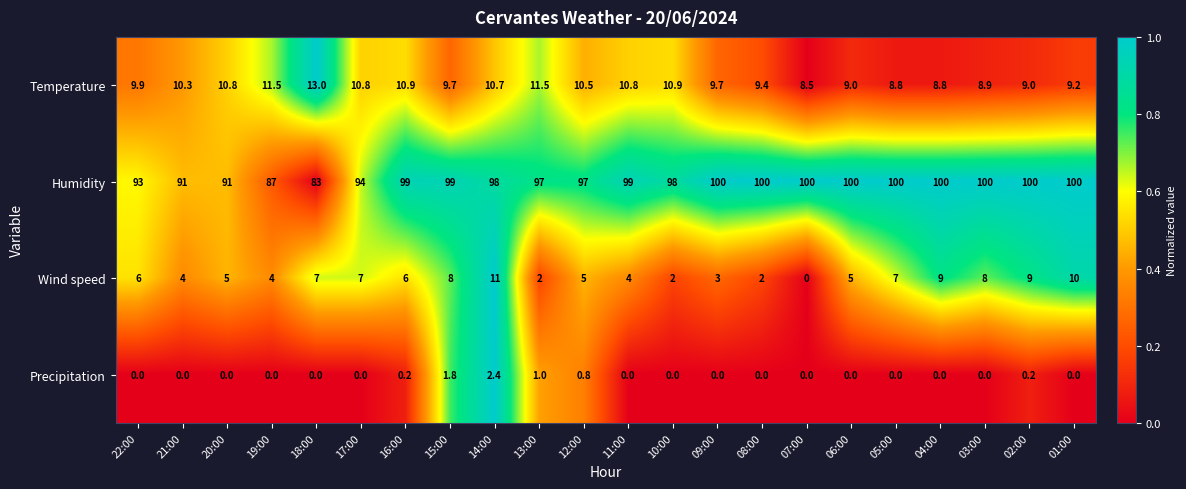

Which series has the largest range (max minus min)?

Humidity